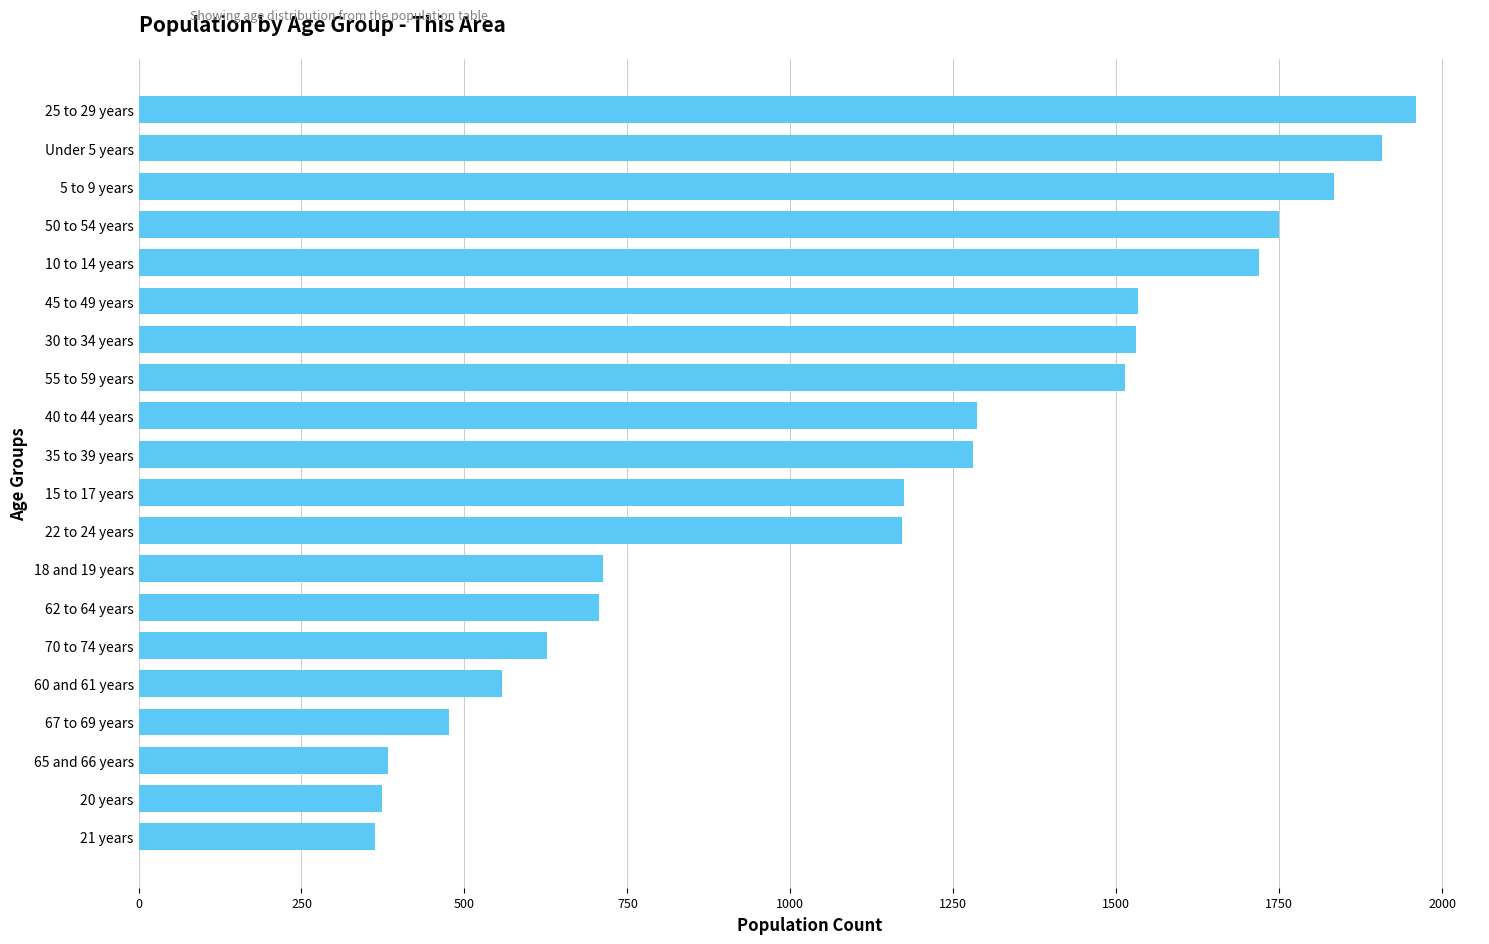

What is the ratio of the value at 65 and 66 years to the value at 70 to 74 years?

0.6